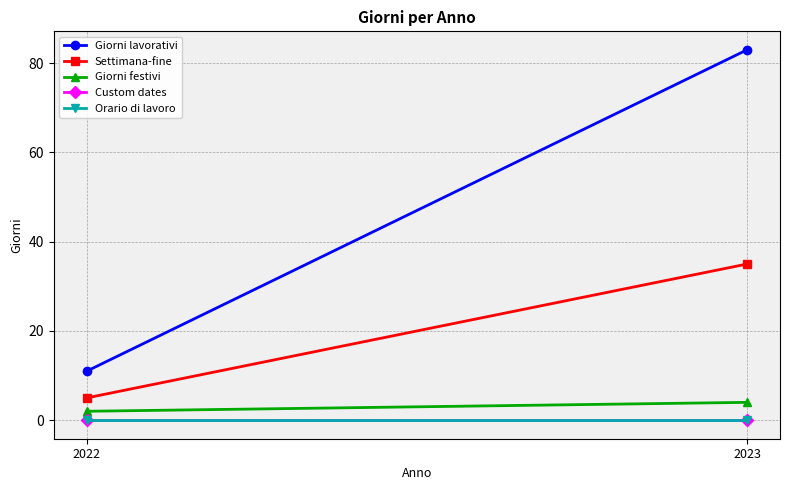

Reading right to left, list all the values displayed in this chart.

Giorni lavorativi: 83	11
Settimana-fine: 35	5
Giorni festivi: 4	2
Custom dates: 0	0
Orario di lavoro: 0	0